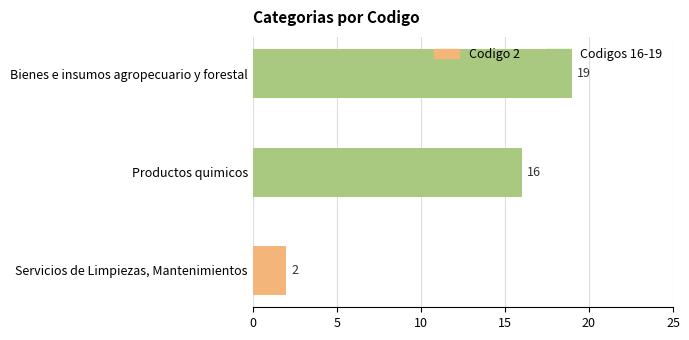

Reading top to bottom, transcribe all the data shown in this chart.

19	16	2